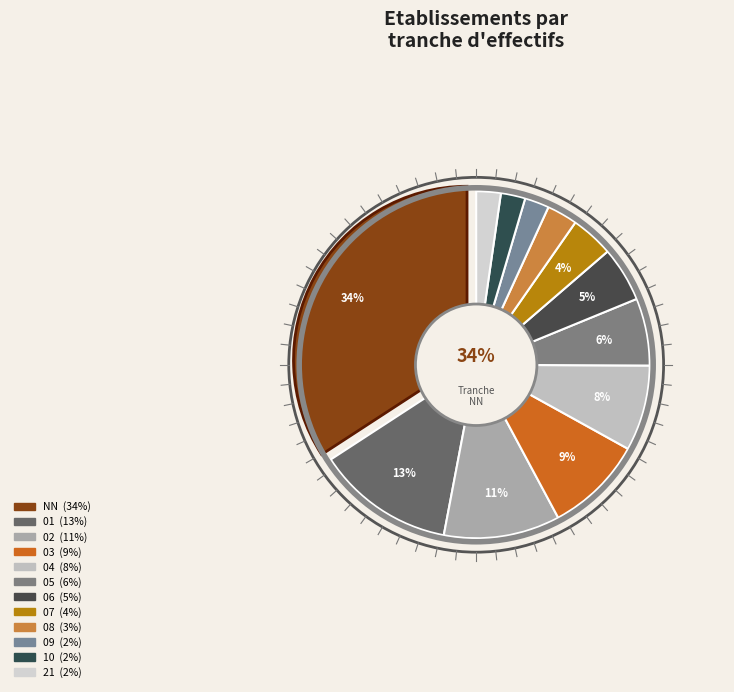

Does 05 account for over 50% of the chart?

No